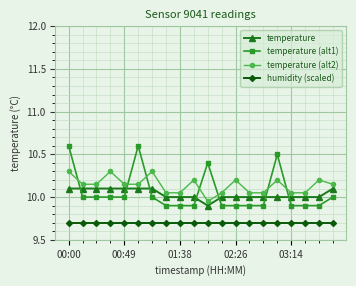

At how many categories does at least one series exceed 9?

20